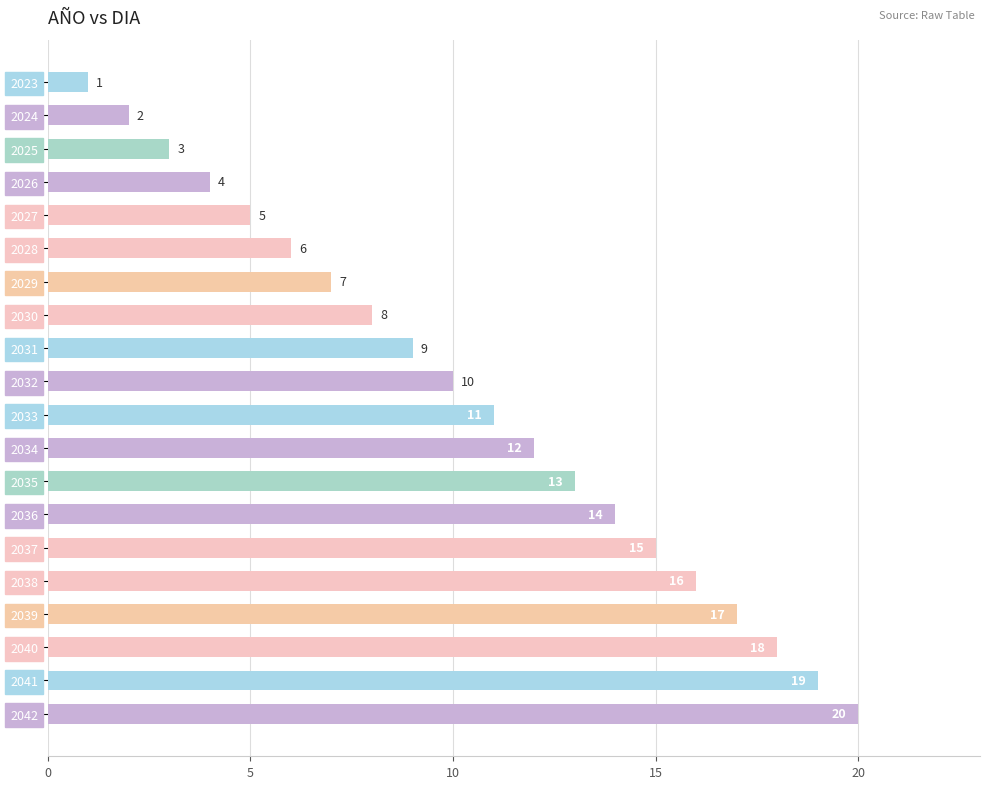

What is the maximum value shown in the chart?

20